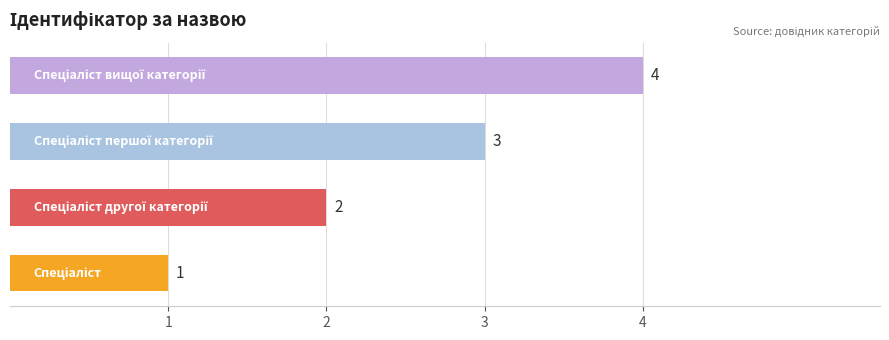

How many values are between 2 and 4?

3